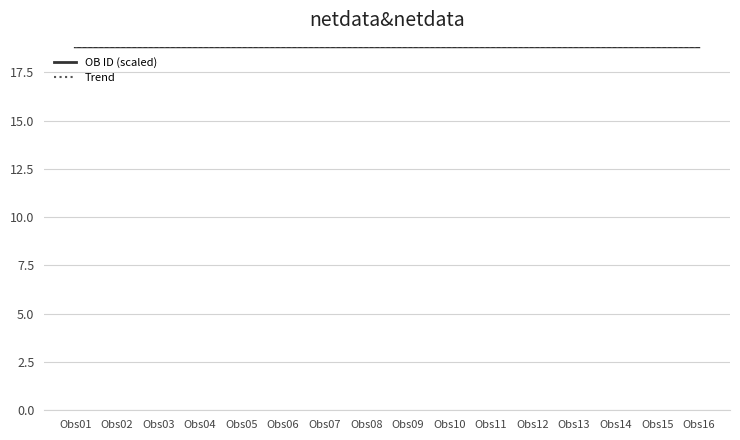

Is this an area chart (filled region under the line)?

No